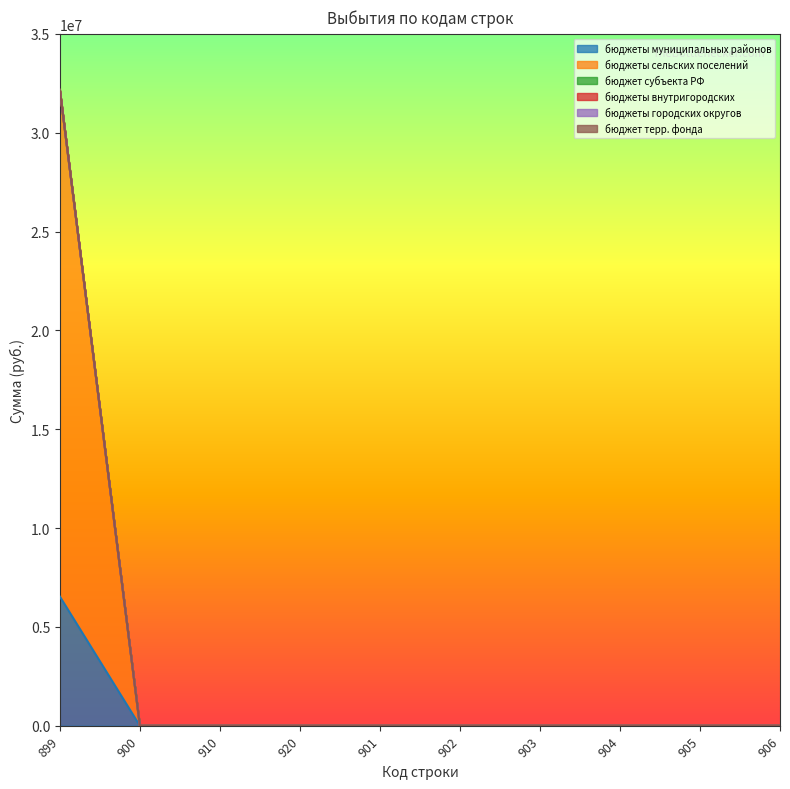

Reading right to left, what are all the values shown in this chart?

бюджеты муниципальных районов: 906=0.0	905=0.0	904=0.0	903=0.0	902=0.0	901=0.0	920=0.0	910=0.0	900=0.0	899=6535558.3
бюджеты сельских поселений: 906=0.0	905=0.0	904=0.0	903=0.0	902=0.0	901=0.0	920=0.0	910=0.0	900=0.0	899=25624987.6
бюджет субъекта РФ: 906=0.0	905=0.0	904=0.0	903=0.0	902=0.0	901=0.0	920=0.0	910=0.0	900=0.0	899=0.0
бюджеты внутригородских: 906=0.0	905=0.0	904=0.0	903=0.0	902=0.0	901=0.0	920=0.0	910=0.0	900=0.0	899=0.0
бюджеты городских округов: 906=0.0	905=0.0	904=0.0	903=0.0	902=0.0	901=0.0	920=0.0	910=0.0	900=0.0	899=0.0
бюджет терр. фонда: 906=0.0	905=0.0	904=0.0	903=0.0	902=0.0	901=0.0	920=0.0	910=0.0	900=0.0	899=0.0